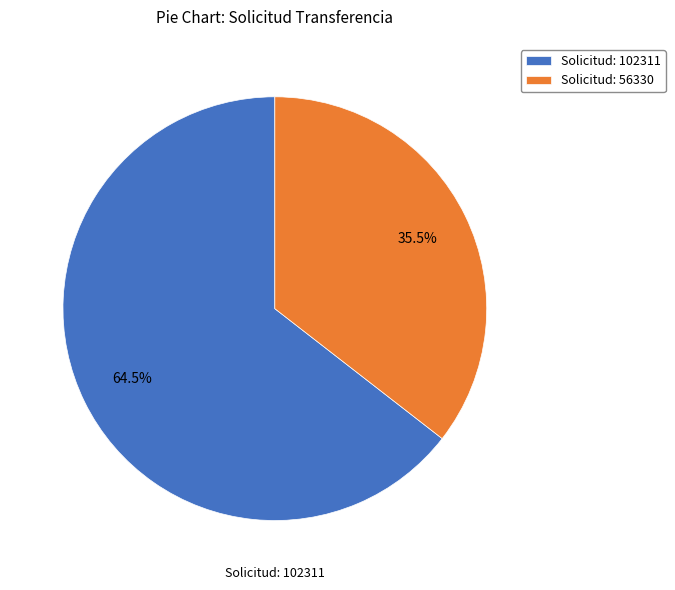

What is the ratio of the value at Solicitud: 102311 to the value at Solicitud: 56330?

1.8